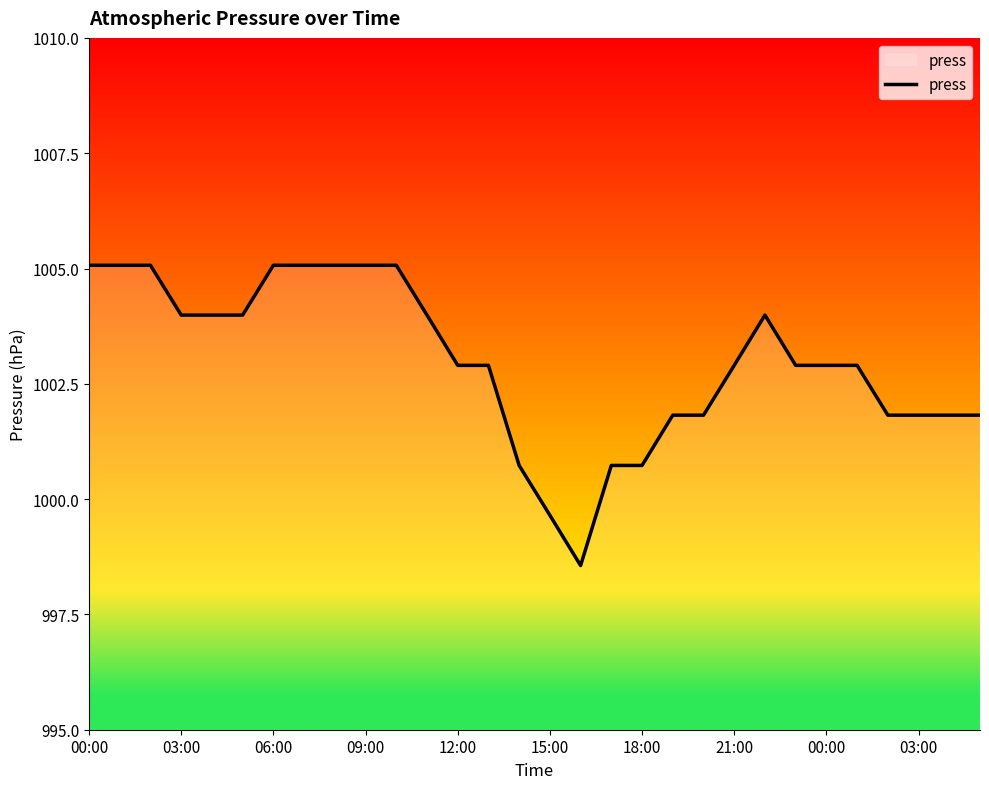

What is the difference between the maximum and minimum values?

6.5